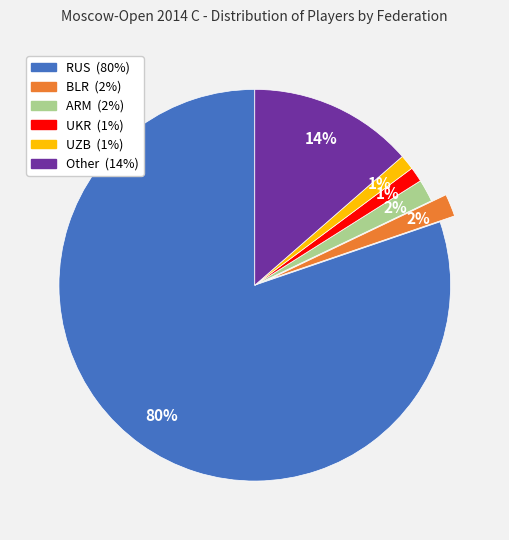

Is it true that RUS is 72% of the pie?

False